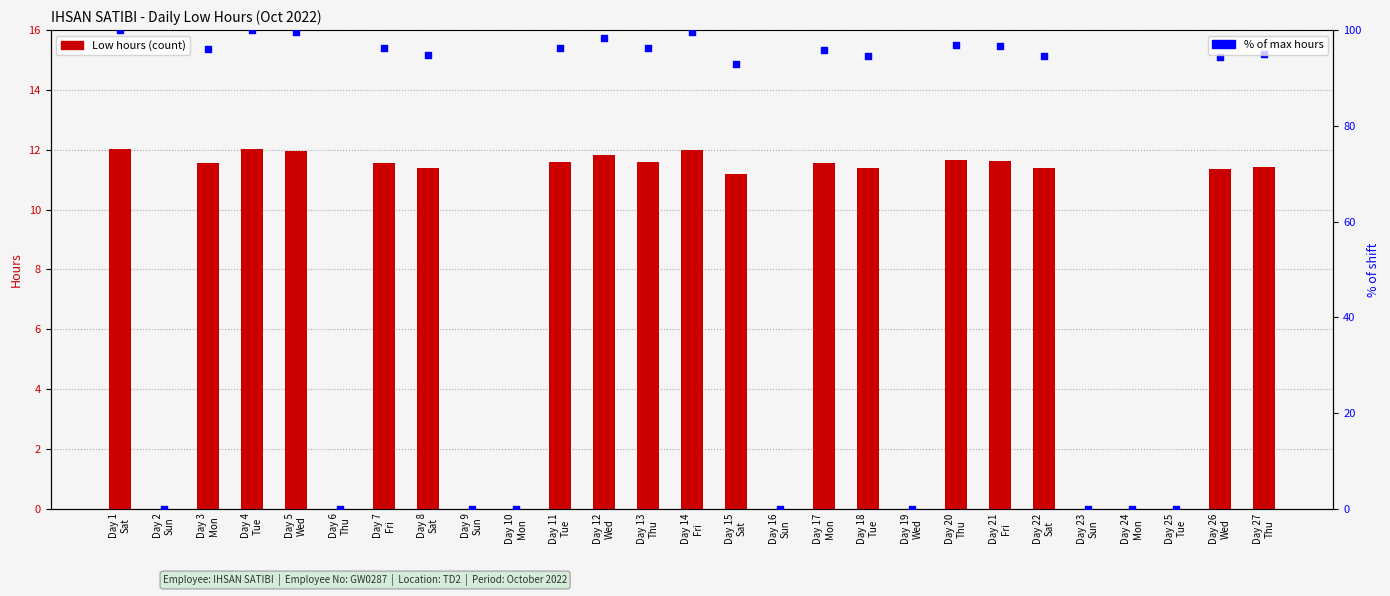

Which series has the widest spread of Y values?

% of max hours